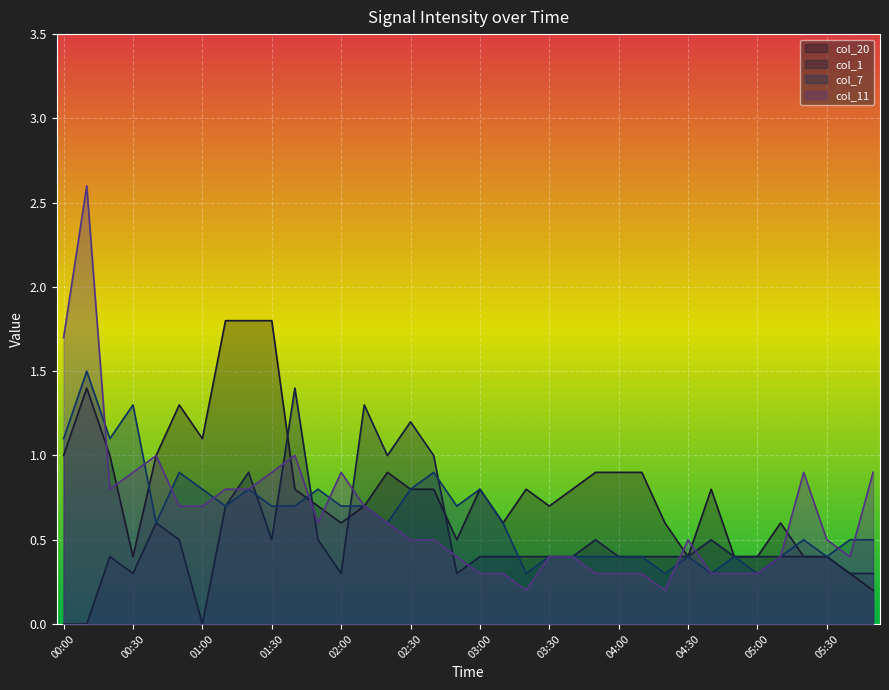

What is the spread (max minus min) of values at 01:30?

1.3